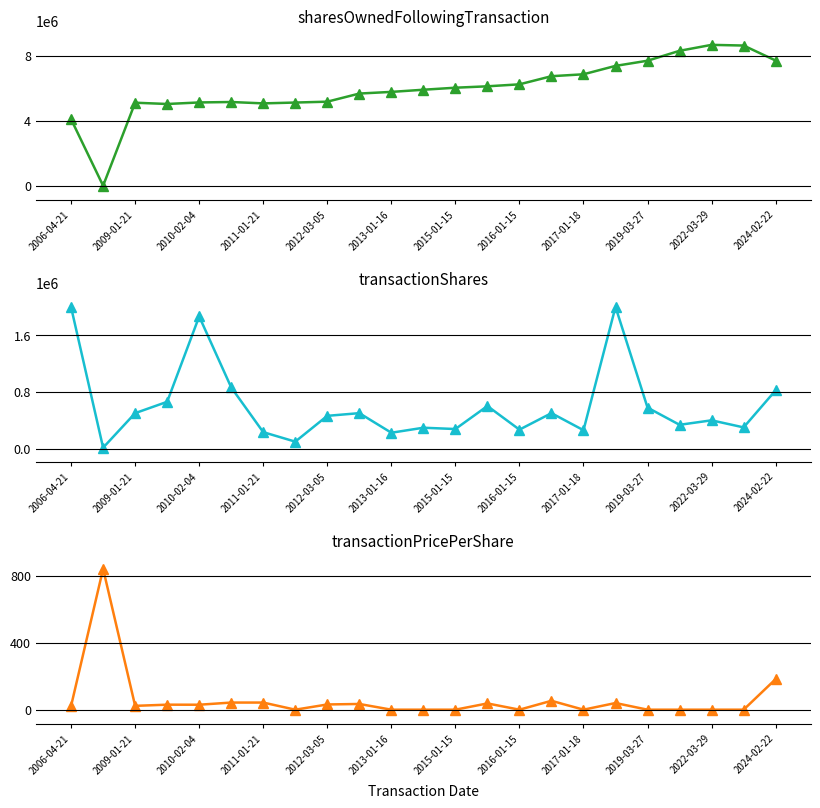

True or false: transactionShares and transactionPricePerShare intersect in this chart.

False